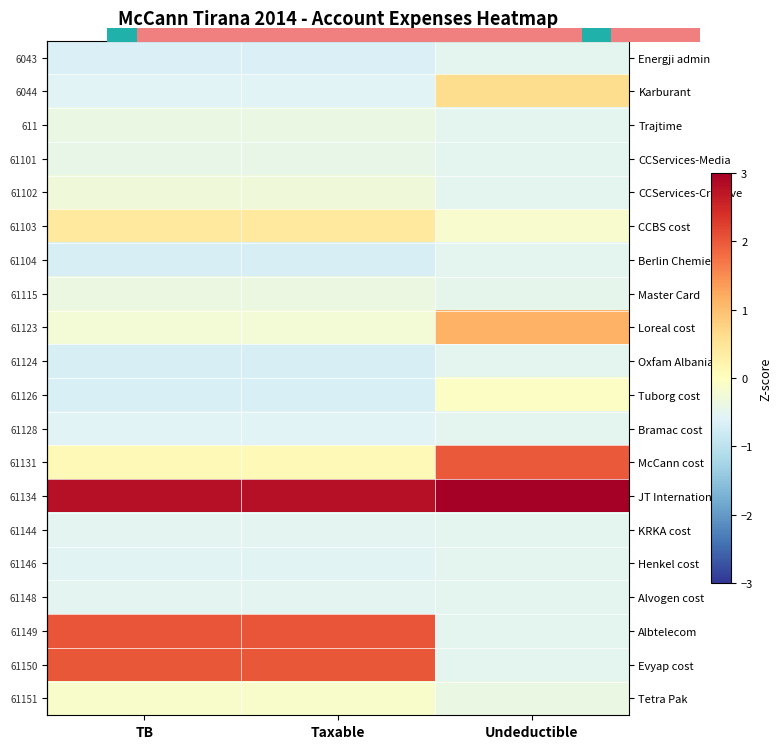

Where is row_1 nearest to the value 0?

TB